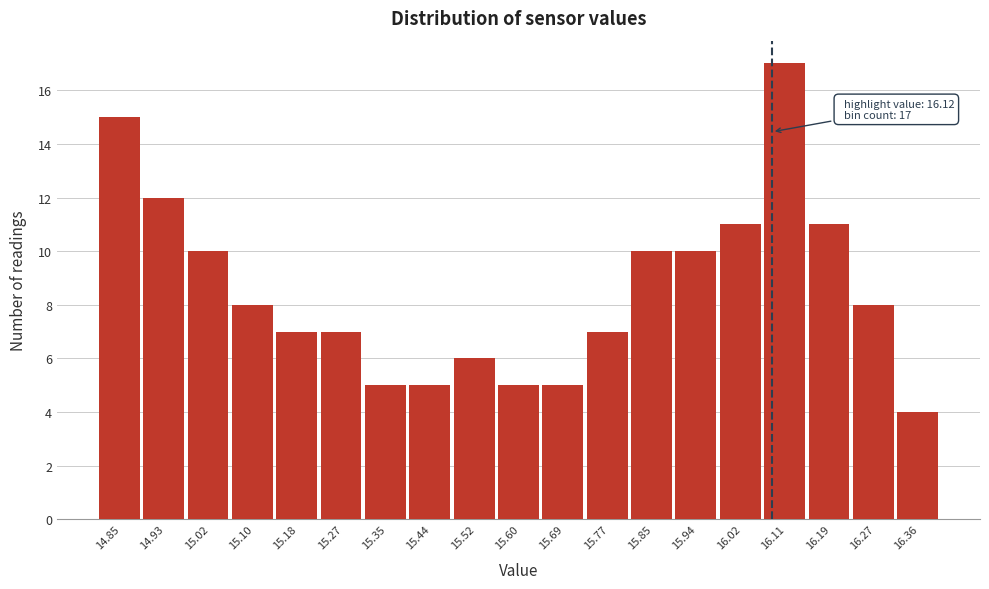

Reading left to right, what are all the values shown in this chart?

15	12	10	8	7	7	5	5	6	5	5	7	10	10	11	17	11	8	4